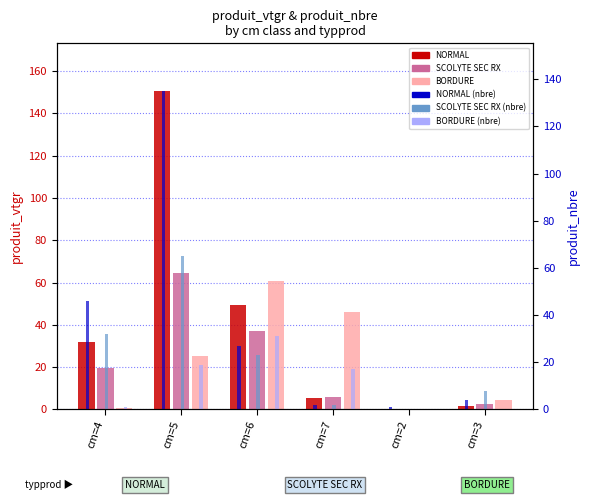

Rank the categories by BORDURE value from lowest to highest.

cm=2, cm=4, cm=3, cm=5, cm=7, cm=6